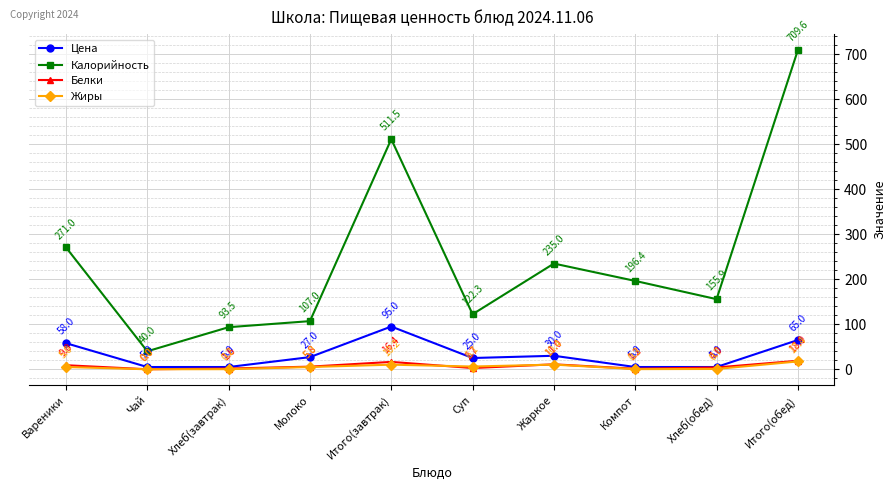

What is the difference between the second highest and minimum values in the Белки series?

16.4